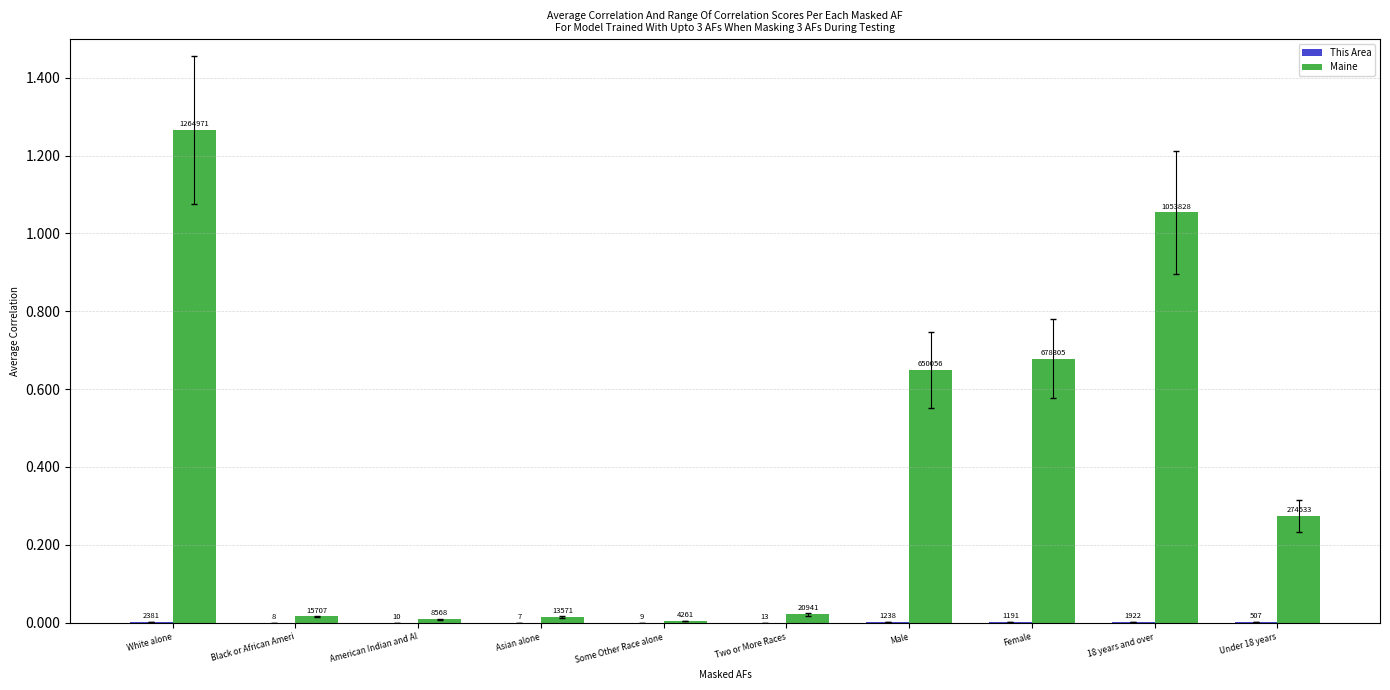

Is it true that This Area equals 3408 at White alone?

False